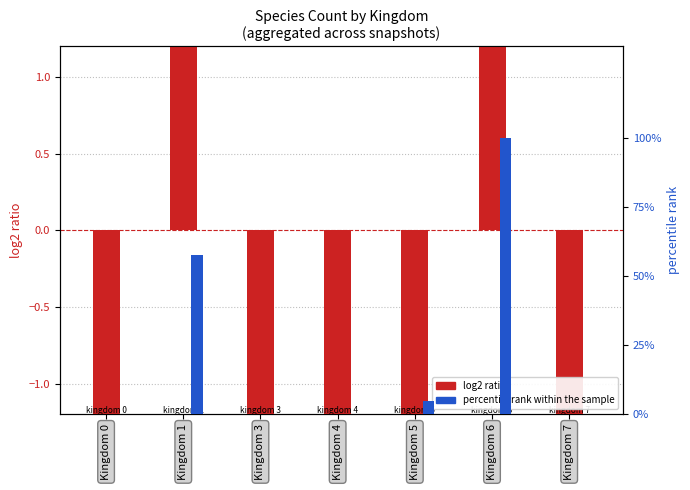

Which series has the largest total across all categories?

percentile rank within the sample